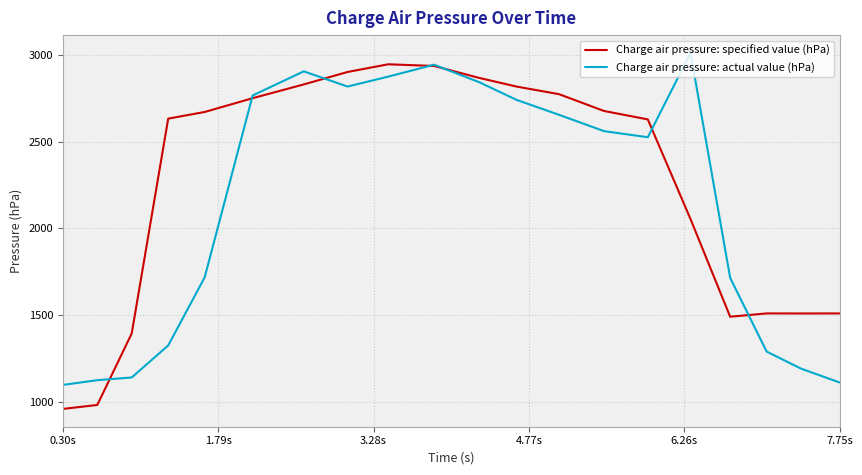

Which series has the widest spread of values?

Charge air pressure: specified value (hPa)